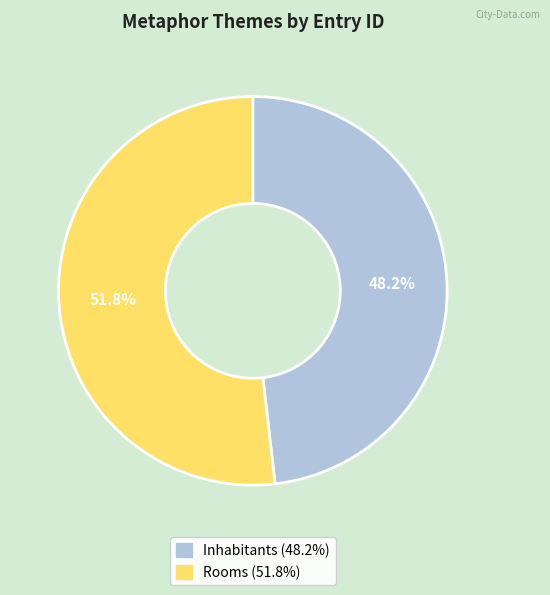

Is there any slice that represents more than half of the pie?

Yes